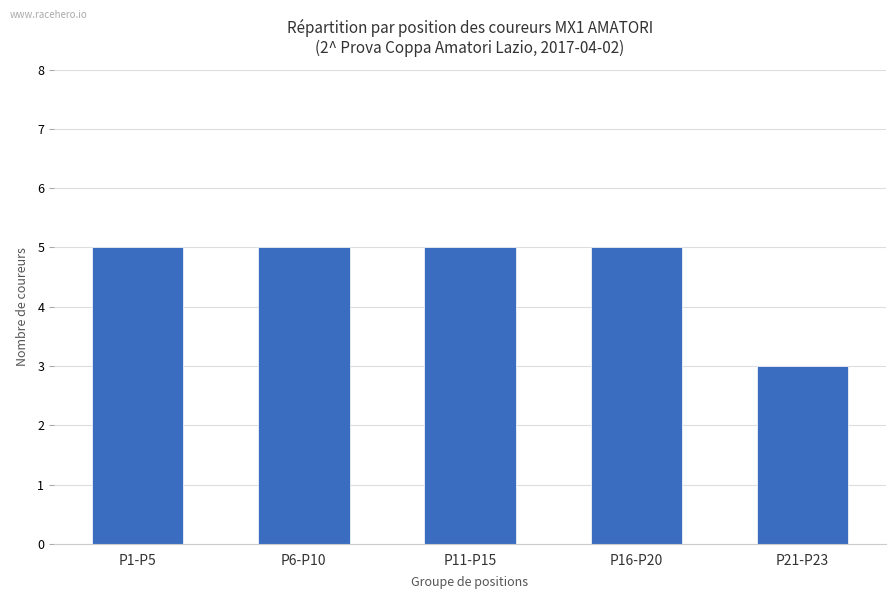

Is it true that the value at P11-P15 is 5?

True